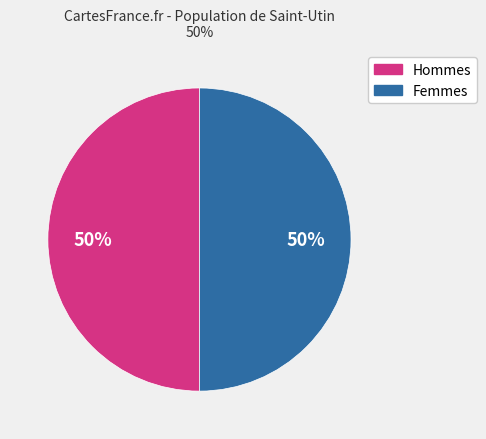

To the nearest percent, what is the average slice percentage?

50%